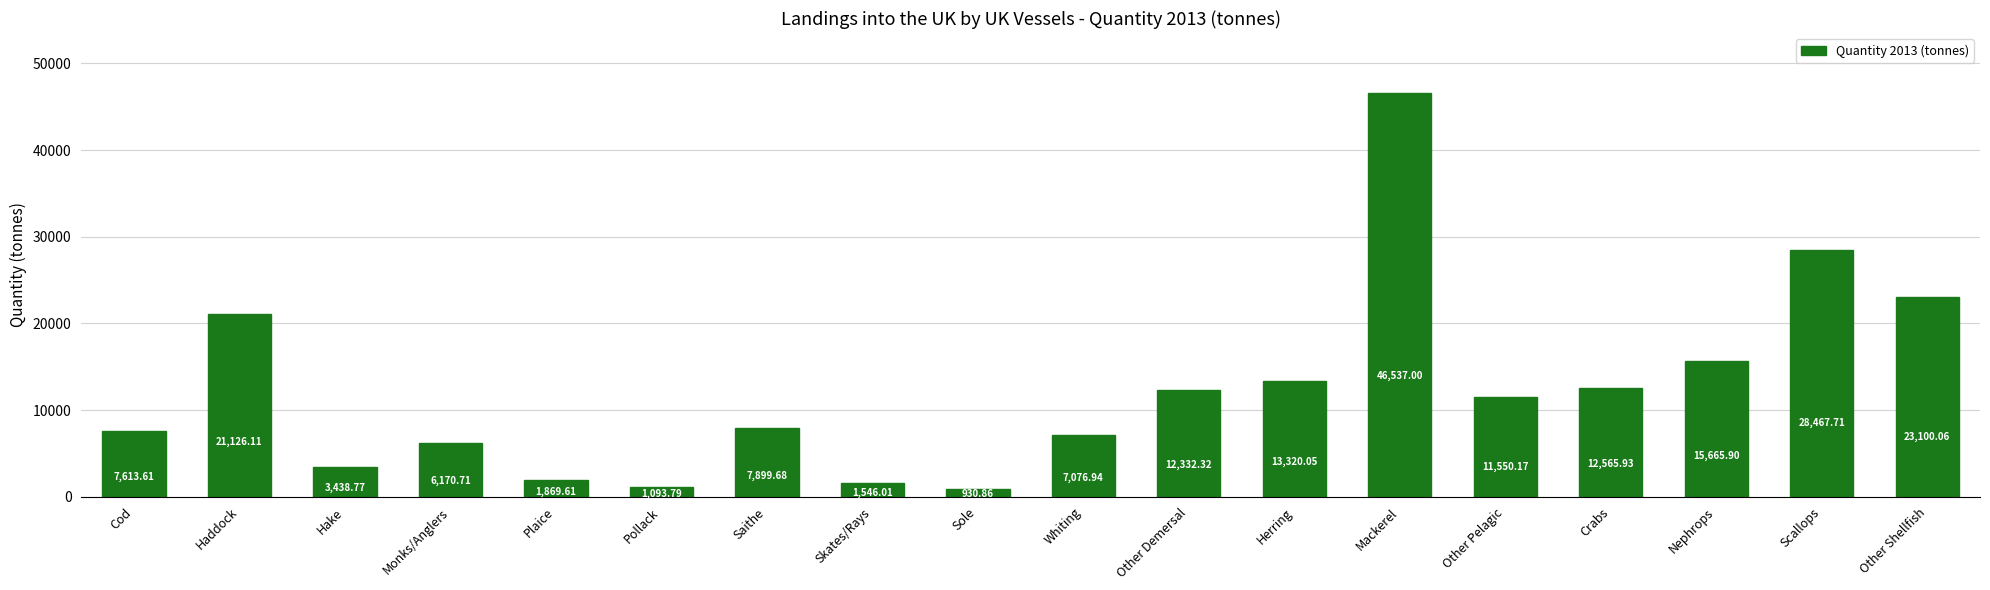

How many categories are shown in the chart?

18